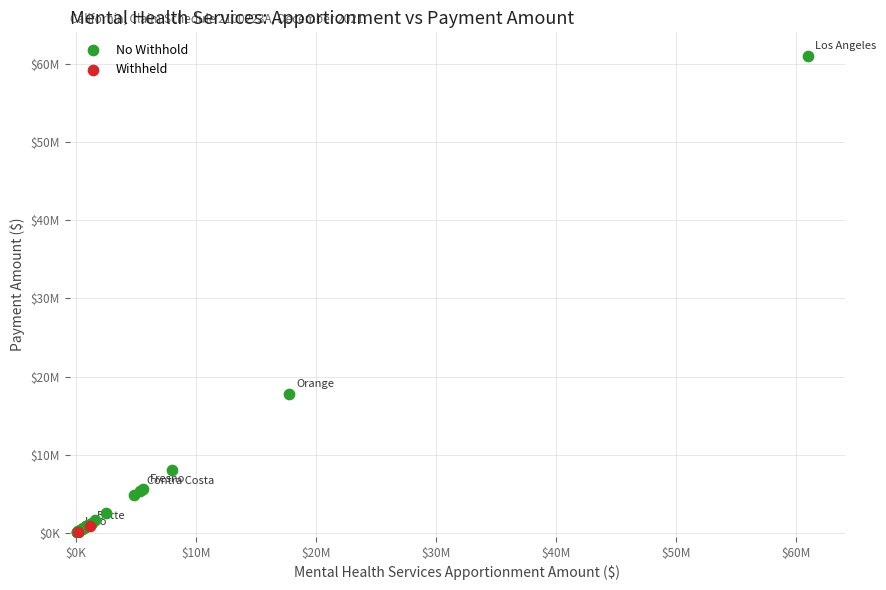

What are all the series names shown in the legend?

No Withhold, Withheld